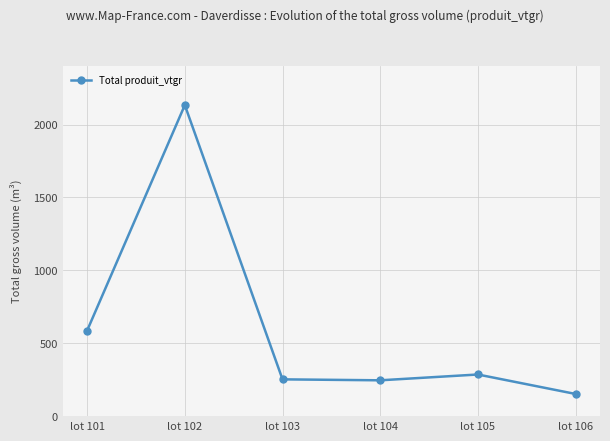

What is the change in value from lot 101 to lot 105?

-301.3